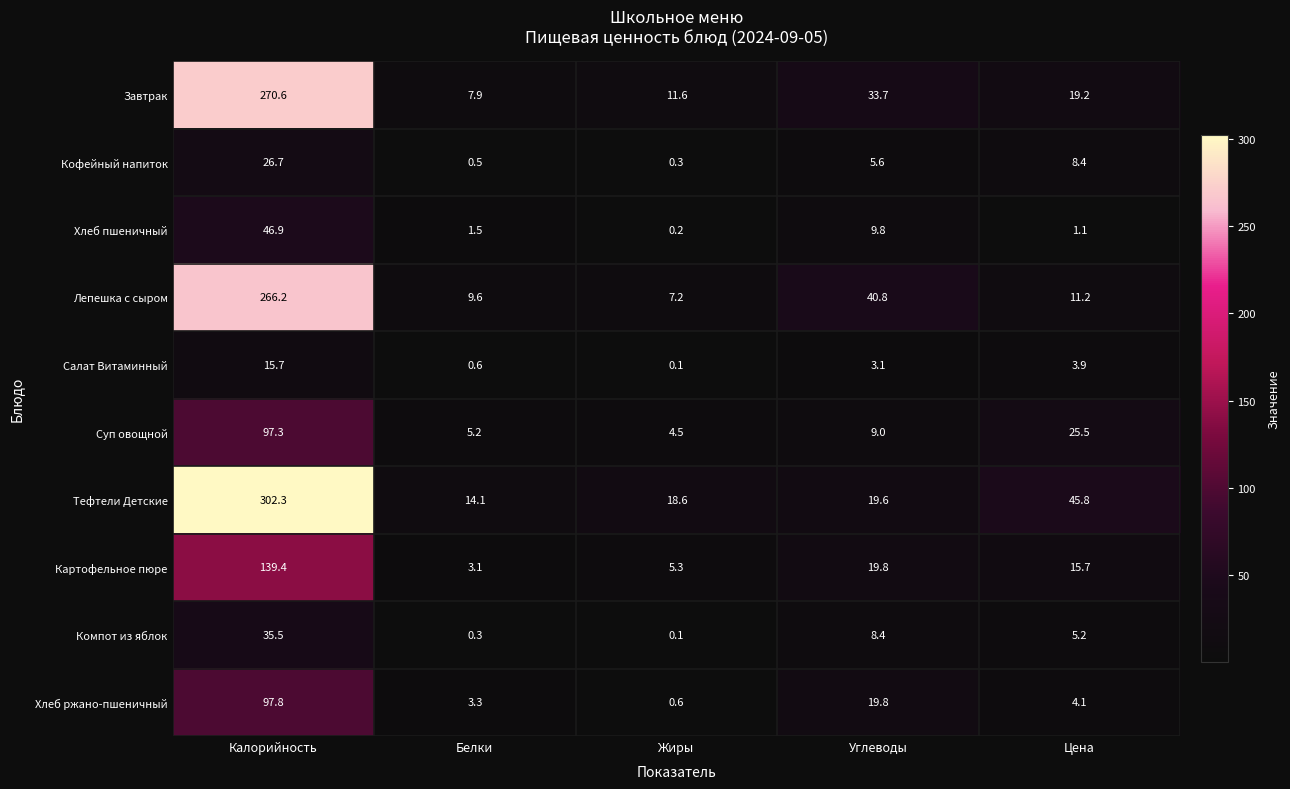

At which category does the chart reach its peak across all series?

Калорийность